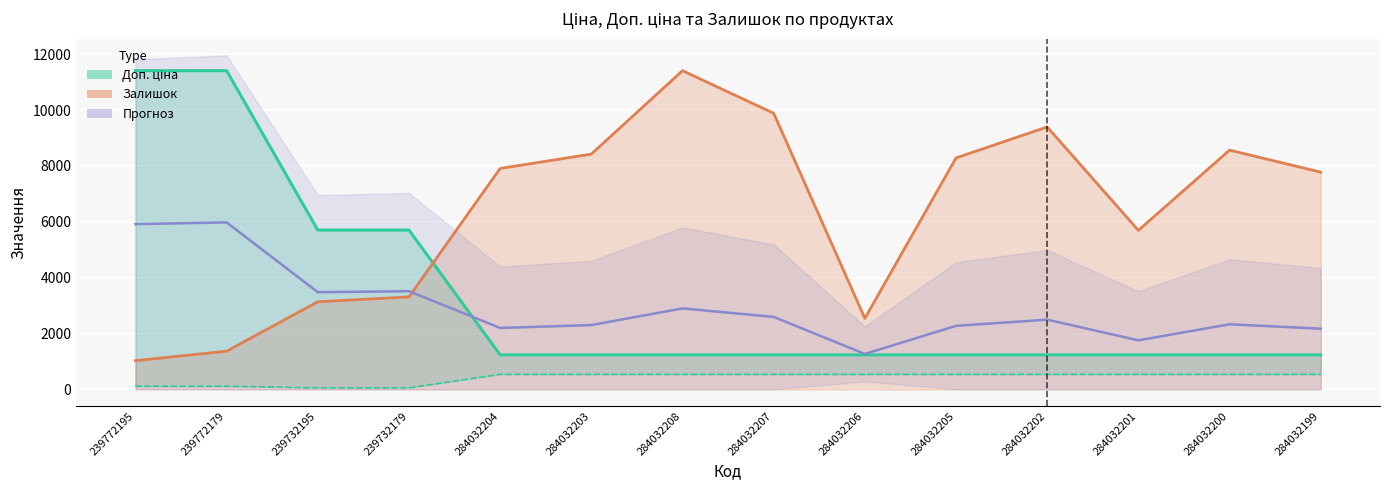

At how many categories does at least one series exceed 10169?

3